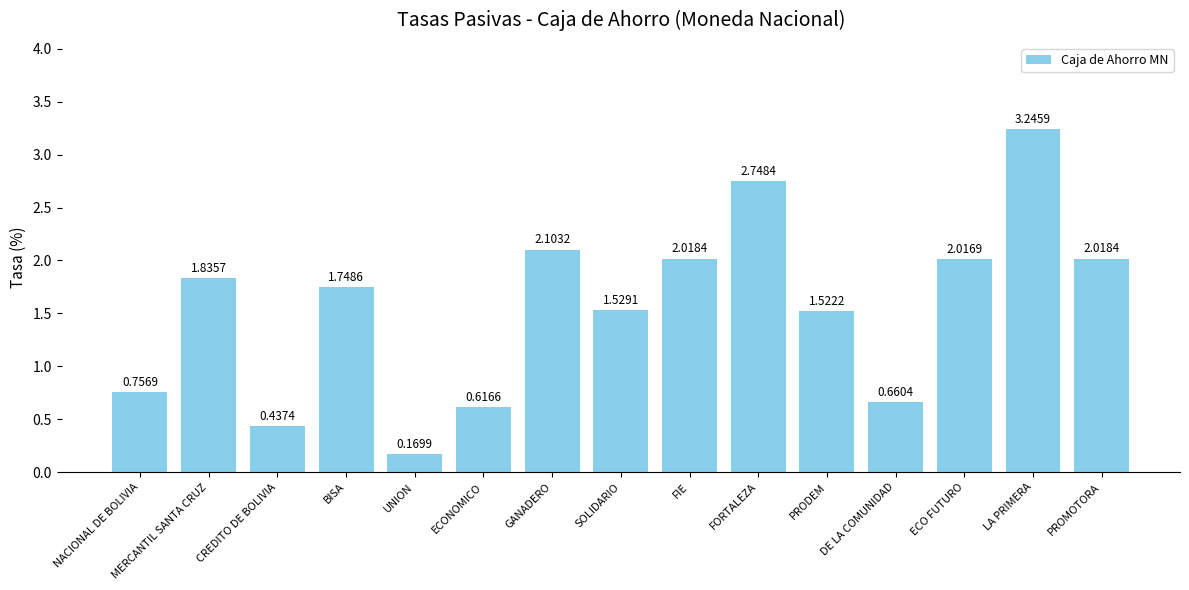

Where does the data first go above 1?

MERCANTIL SANTA CRUZ